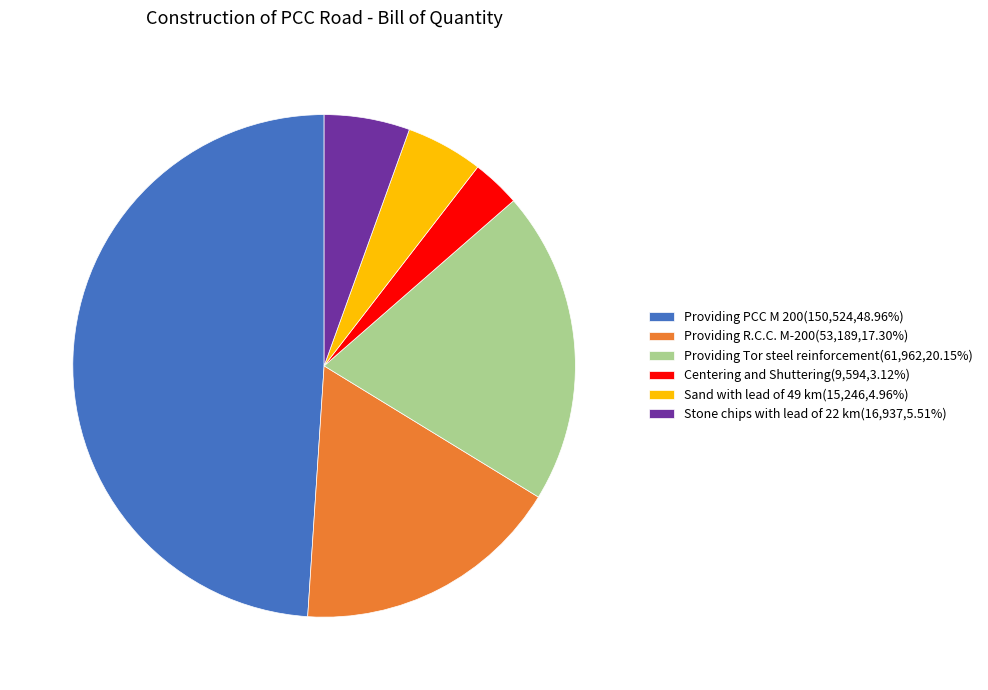

Is the sum of Providing Tor steel reinforcement and Stone chips with lead of 22 km greater than half?

No